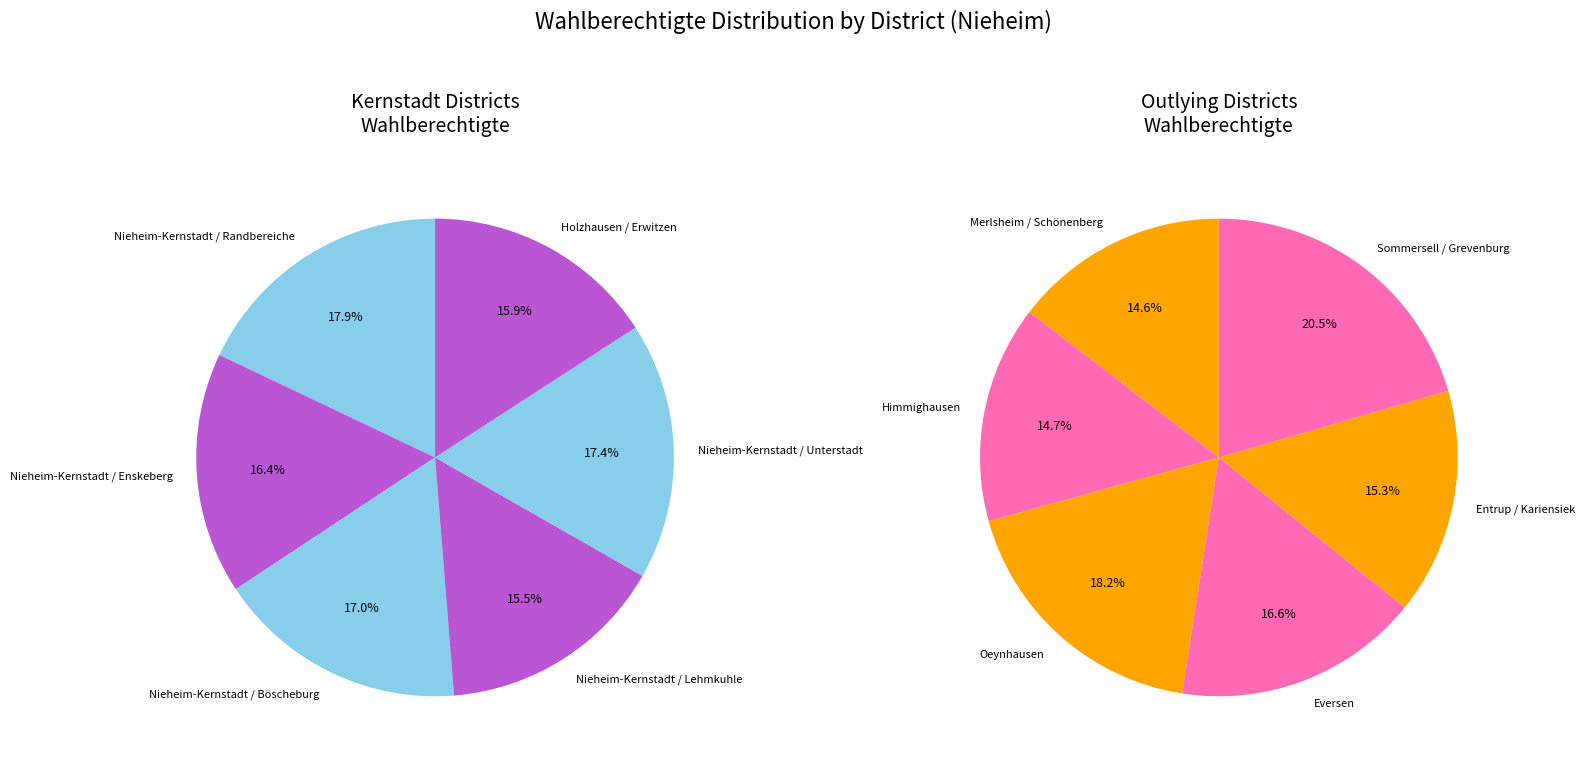

What is the change in value from Nieheim-Kernstadt / Böscheburg to Nieheim-Kernstadt / Unterstadt?

+13